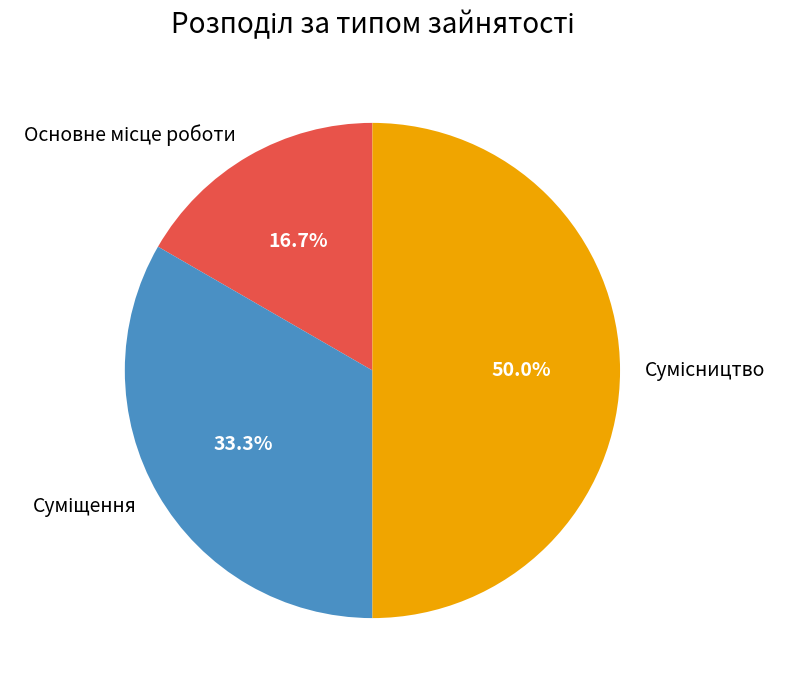

What percentage do Сумісництво and Основне місце роботи together represent?

66.7%